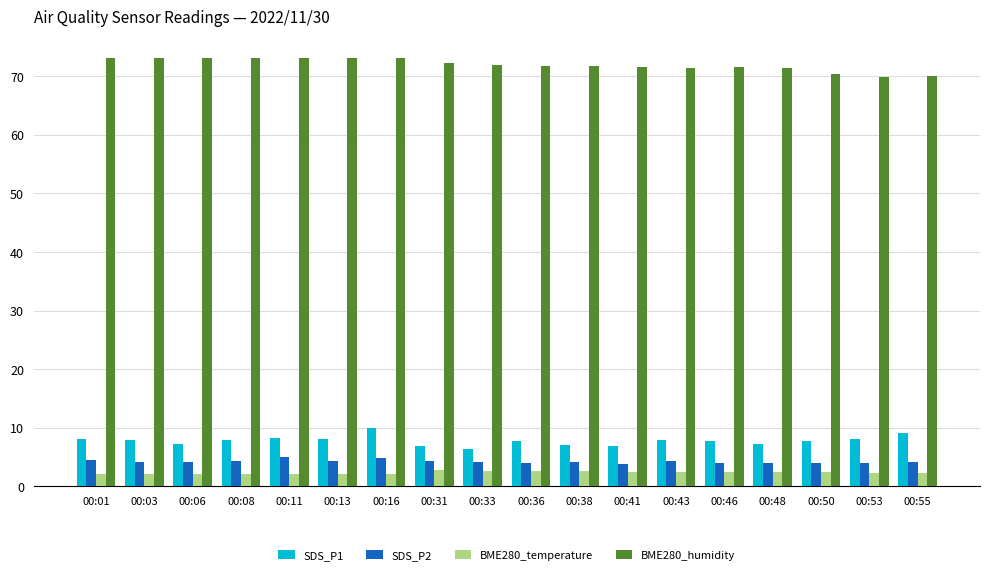

What is the value of the BME280_temperature bar at the 4th from the left?

2.1